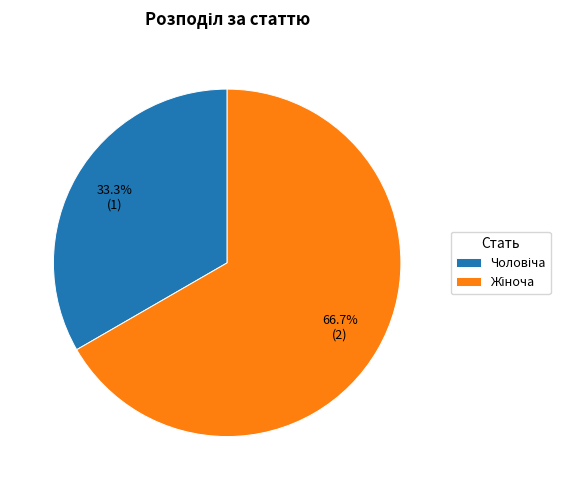

Does any single category account for the majority?

Yes